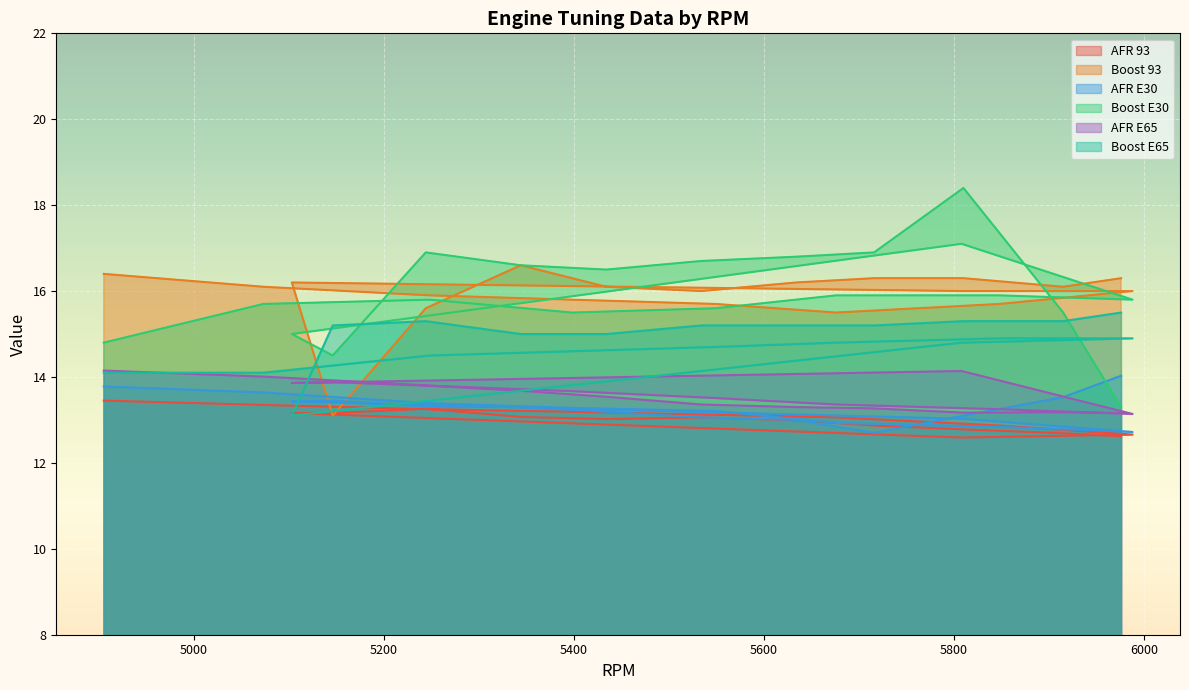

Read the AFR E30 value at 5915.

13.5